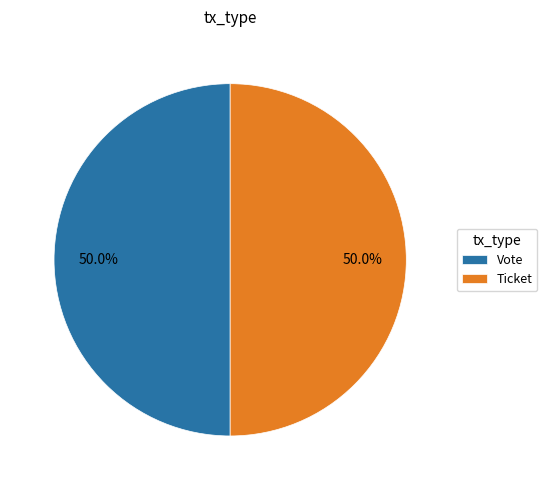

Approximately how many times larger is the value at Vote compared to Ticket?

1.0